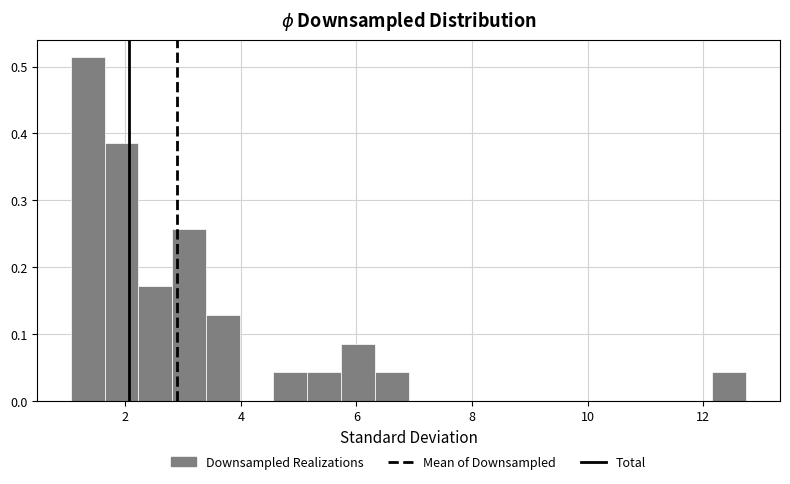

Read against the x-axis, roughly where is the centre of the tallest bar?

1.4